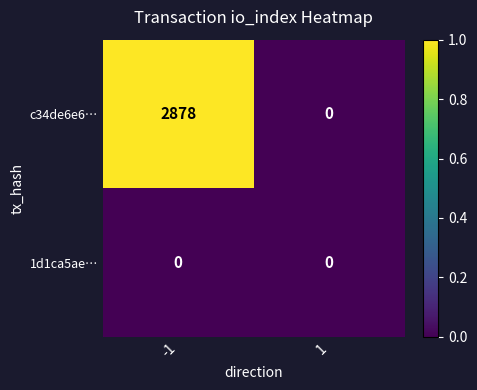

Which series changed the most between -1 and 1?

c34de6e6…